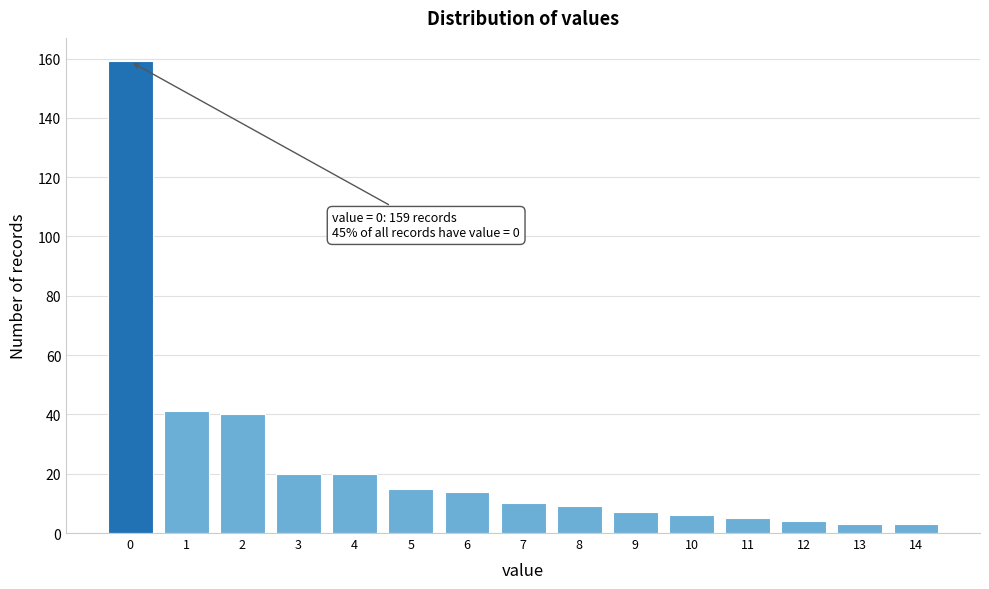

Reading left to right, what are all the values shown in this chart?

159	41	40	20	20	15	14	10	9	7	6	5	4	3	3